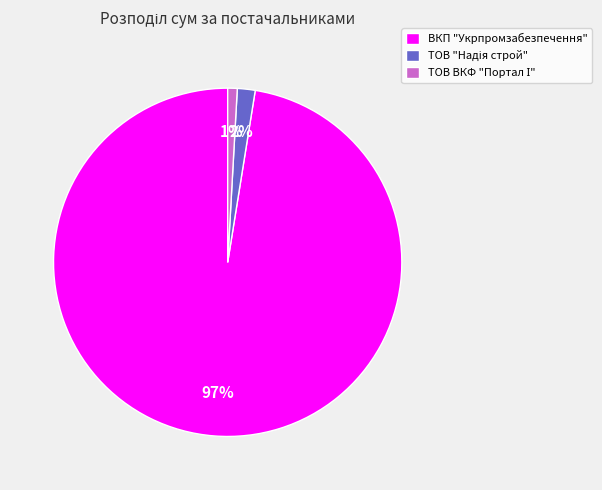

What percentage is the ВКП "Укрпромзабезпечення" slice, to the nearest percent?

97%